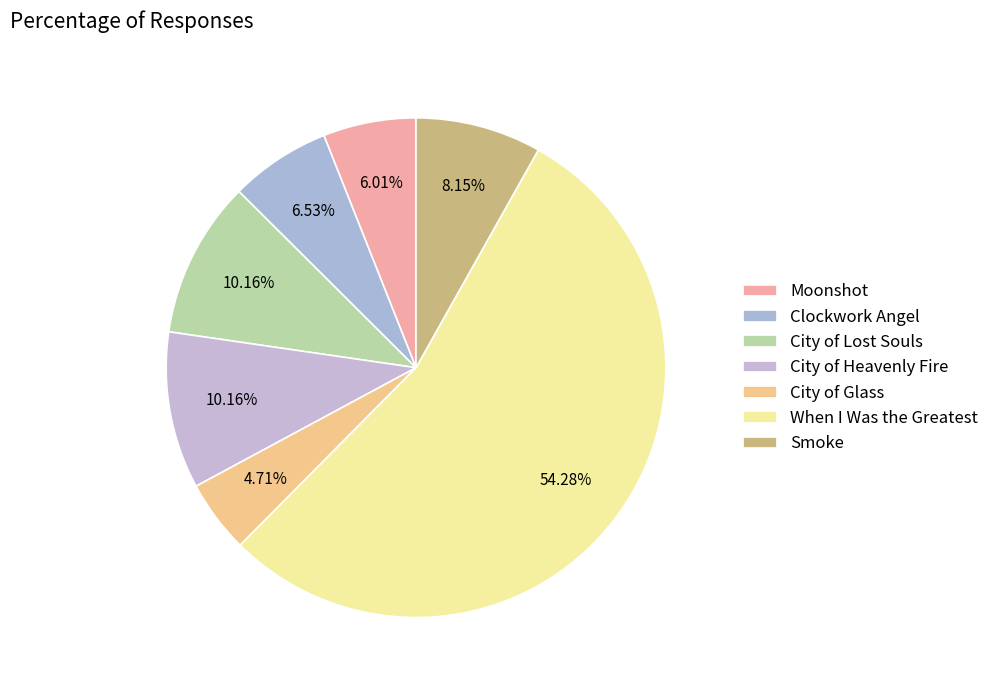

Which slice is the smallest?

City of Glass